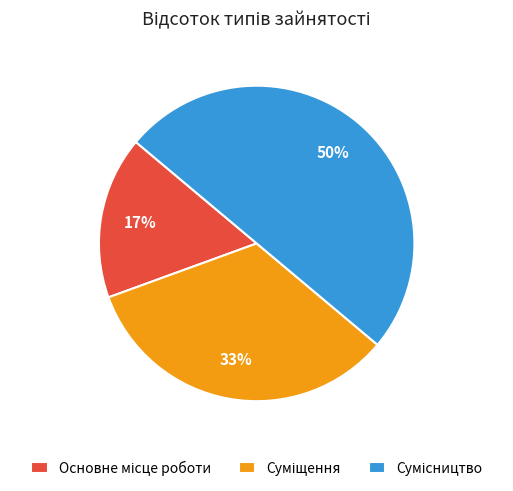

To the nearest percent, what is the average slice percentage?

33%